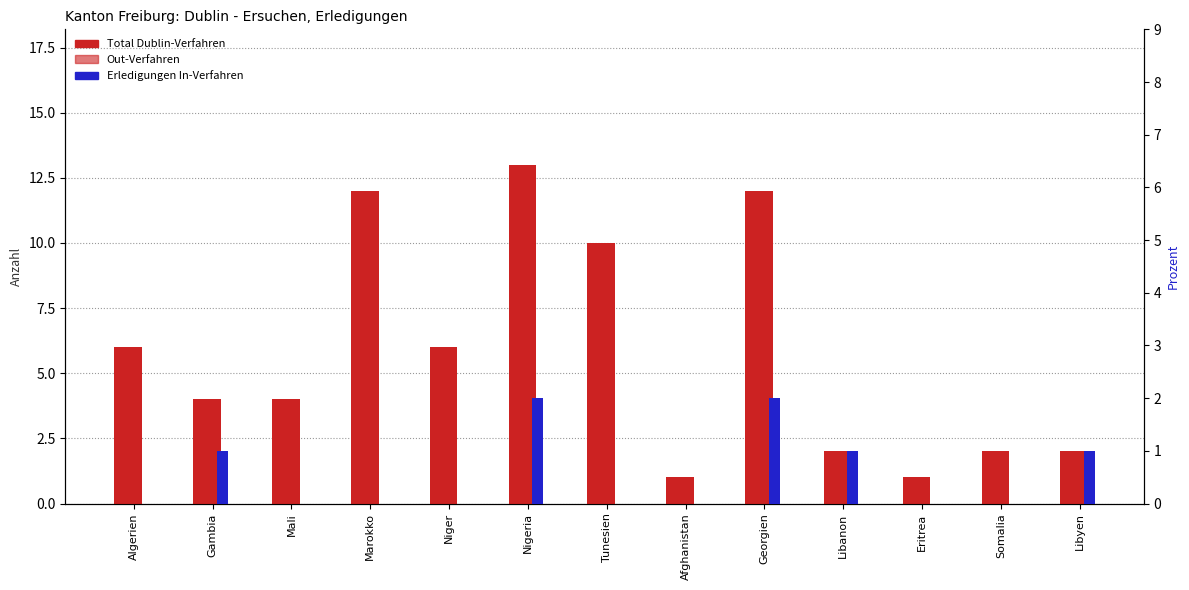

Which series has the largest range (max minus min)?

Total Dublin-Verfahren